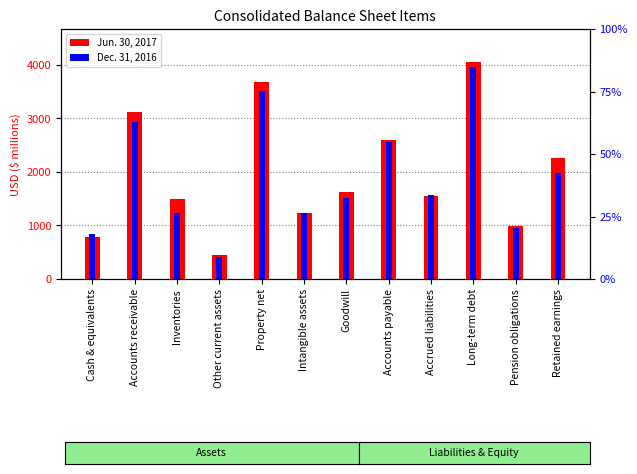

Between Accounts payable and Accounts receivable, which is larger?

Accounts receivable